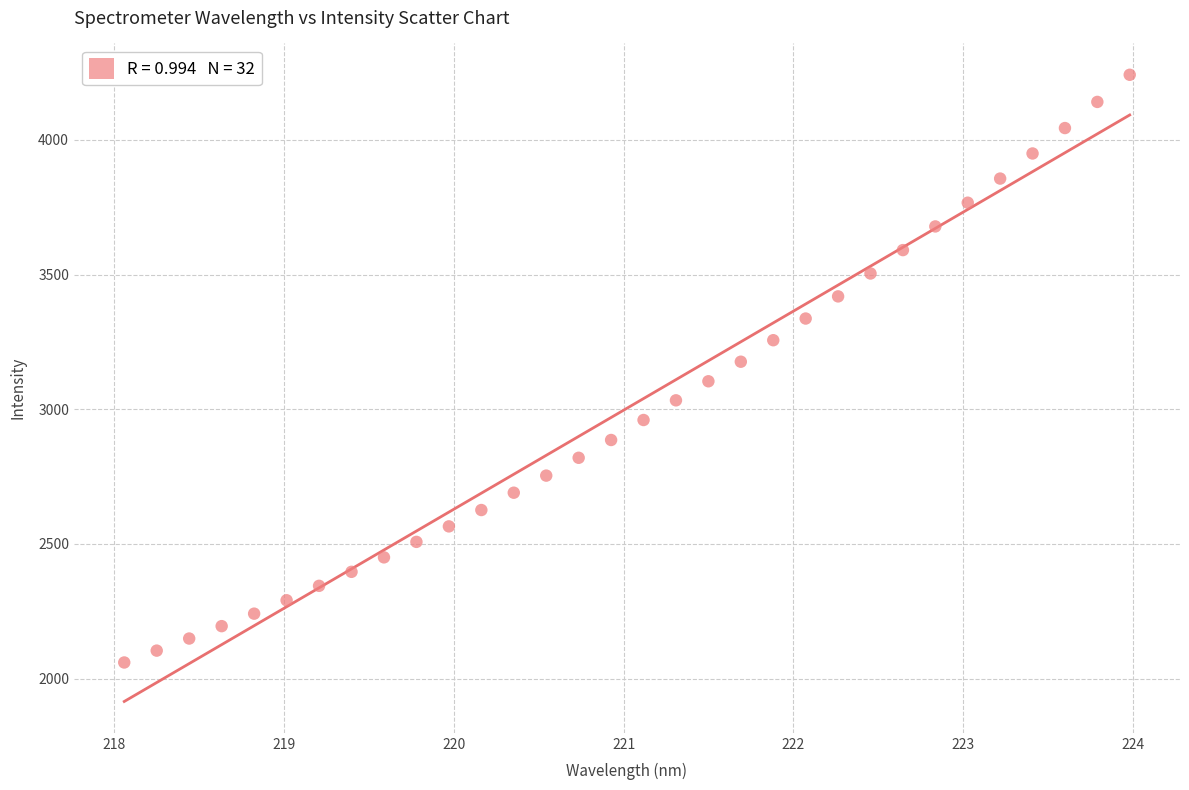

What is the range of Y values (max minus min)?

2182.2